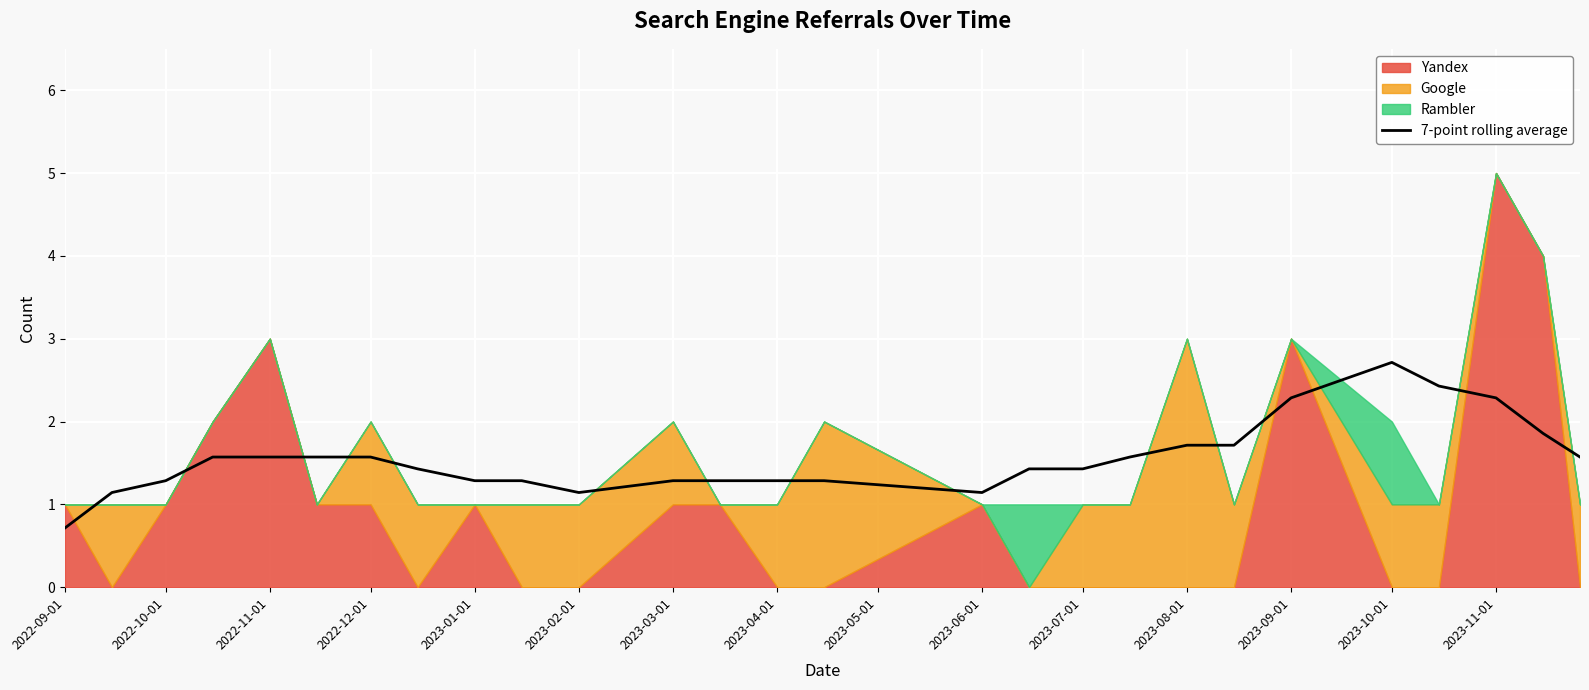

What is the minimum value for 7-point rolling average?

0.7